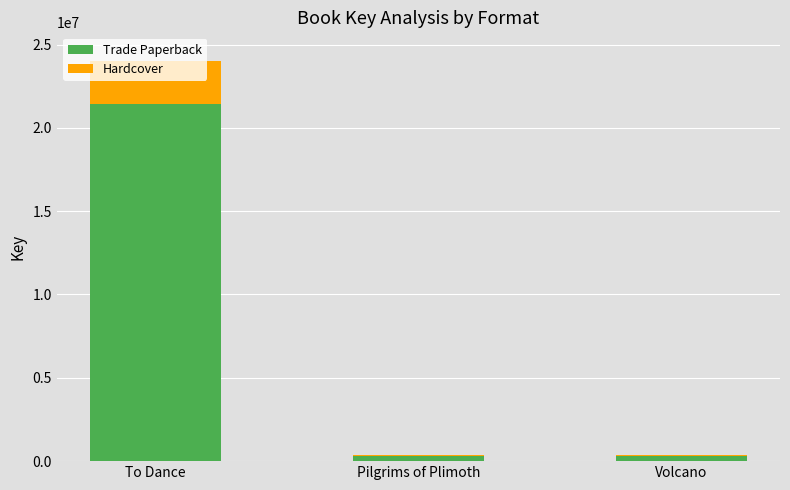

What is the sum of all Trade Paperback values?

22090953.0